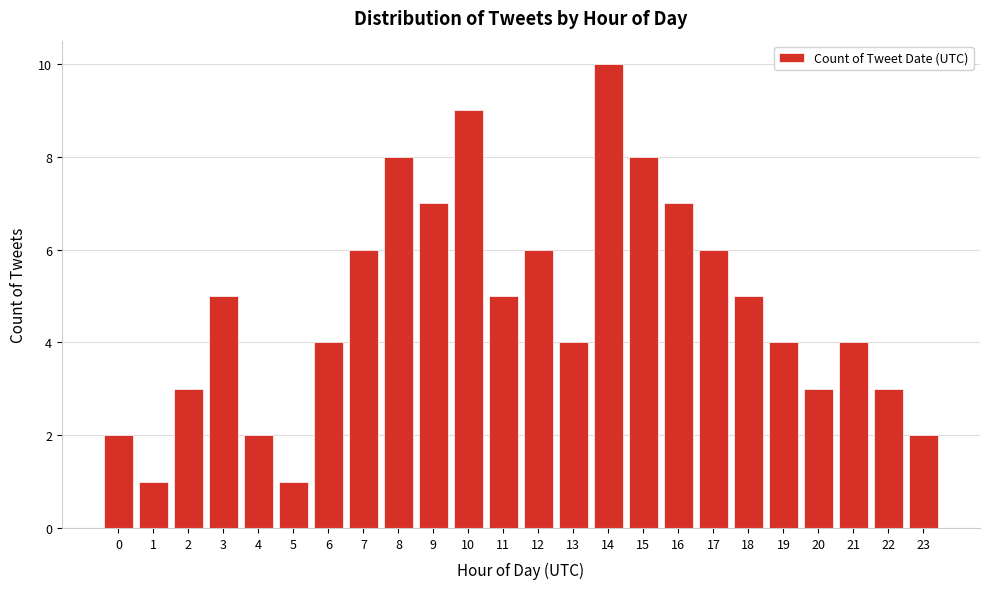

Reading left to right, list all the values displayed in this chart.

0=2	1=1	2=3	3=5	4=2	5=1	6=4	7=6	8=8	9=7	10=9	11=5	12=6	13=4	14=10	15=8	16=7	17=6	18=5	19=4	20=3	21=4	22=3	23=2